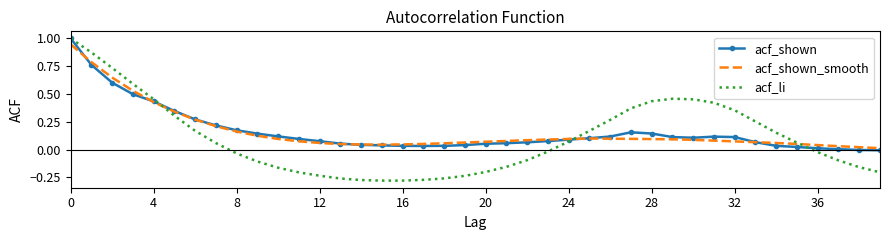

What is the maximum value shown in the chart?

1.0